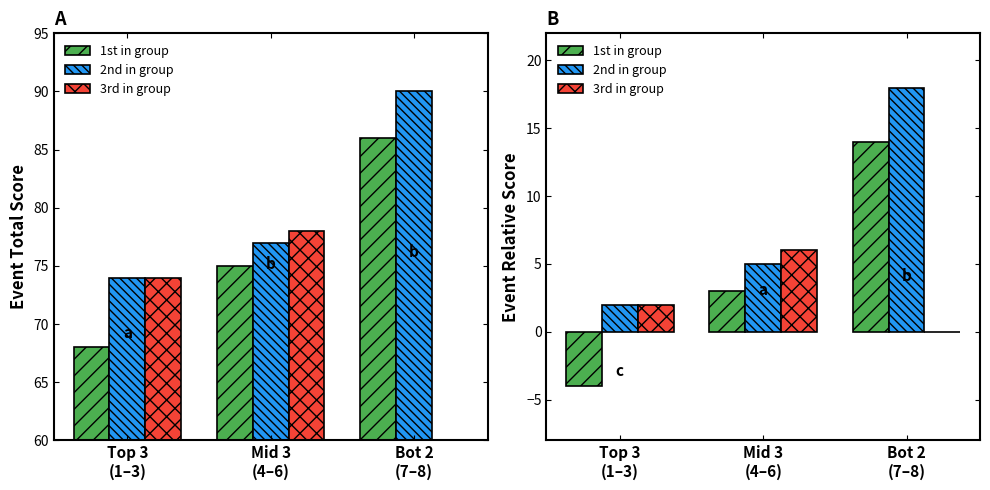

What is the difference between the highest and lowest values at Bot 2
(7–8)?

18